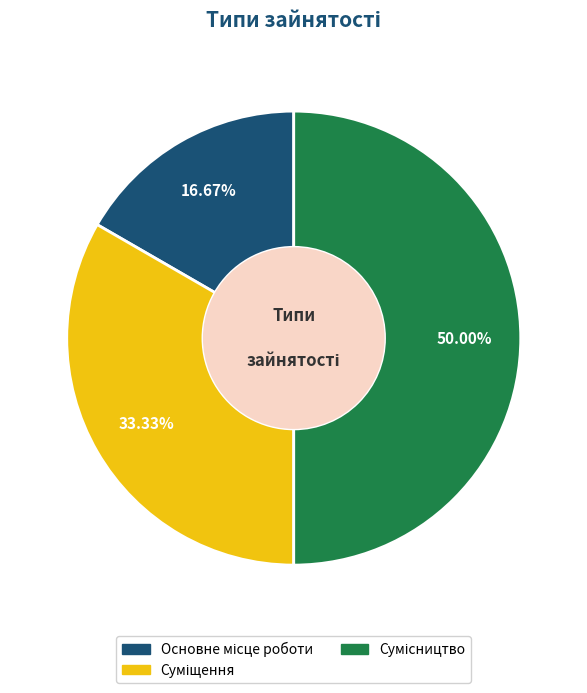

Rank the categories by value from lowest to highest.

Основне місце роботи, Суміщення, Сумісництво